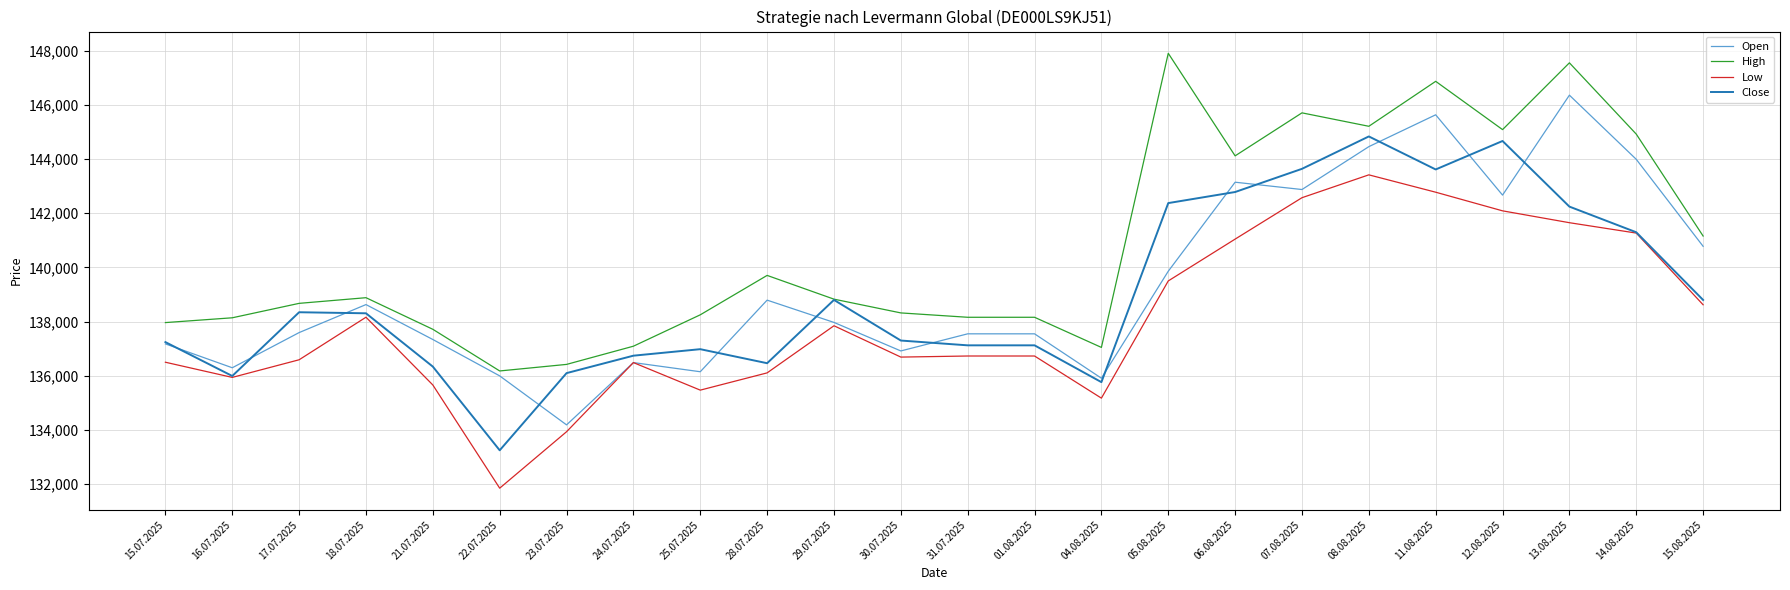

The value of High at 07.08.2025 is 145706. True or false?

True